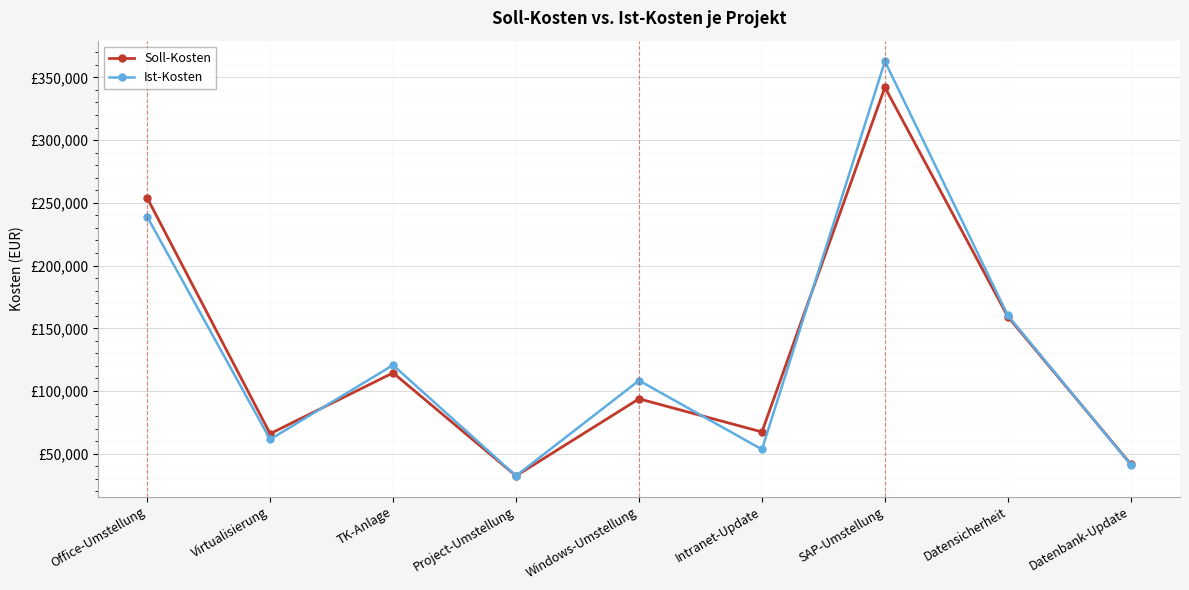

Which series has the widest spread of values?

Ist-Kosten